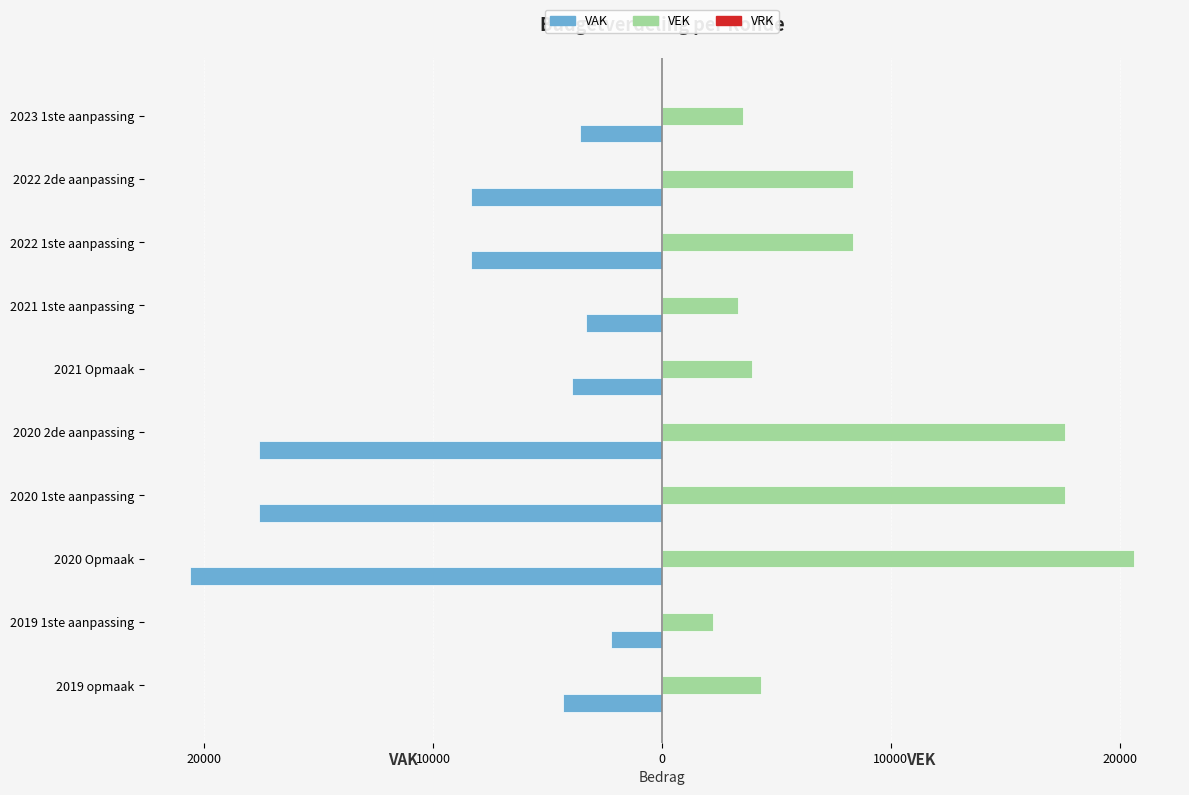

How many bars are there in each group?

3